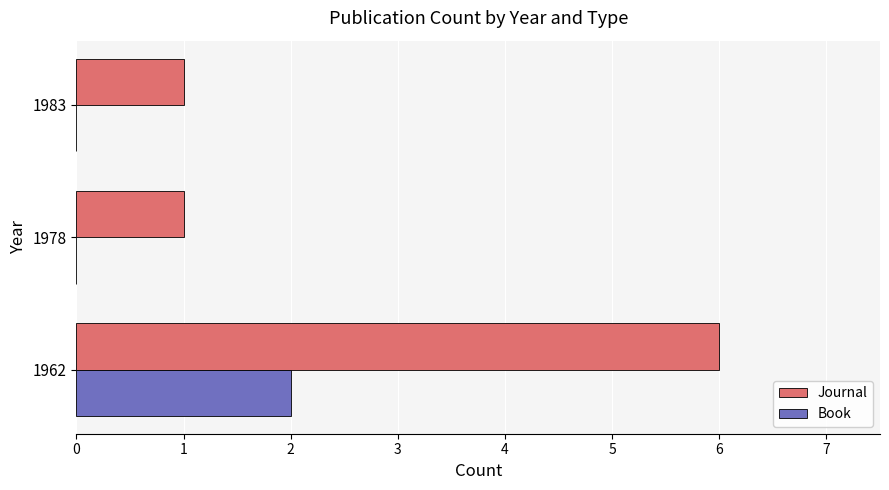

At which category does the chart reach its peak across all series?

1962